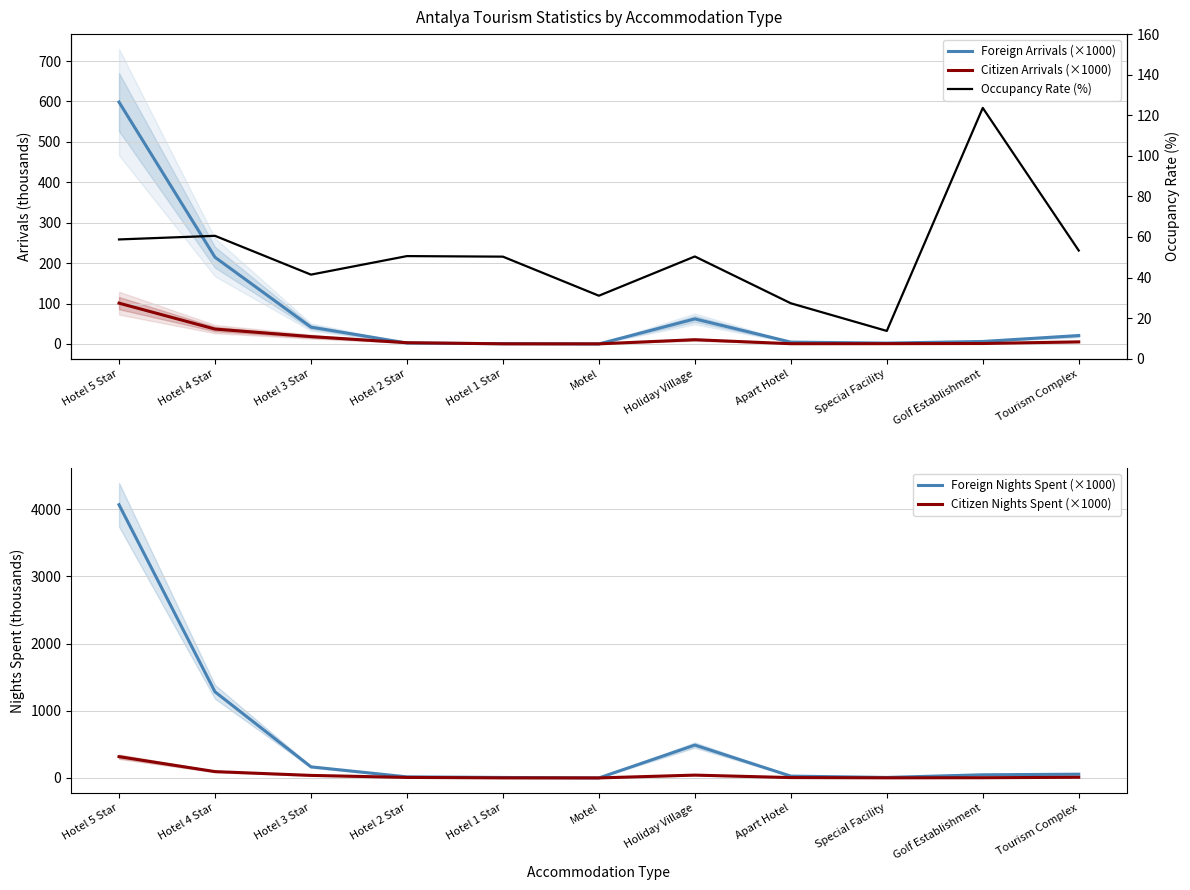

How many intersections are there between Foreign Arrivals (×1000) and Citizen Arrivals (×1000)?

4